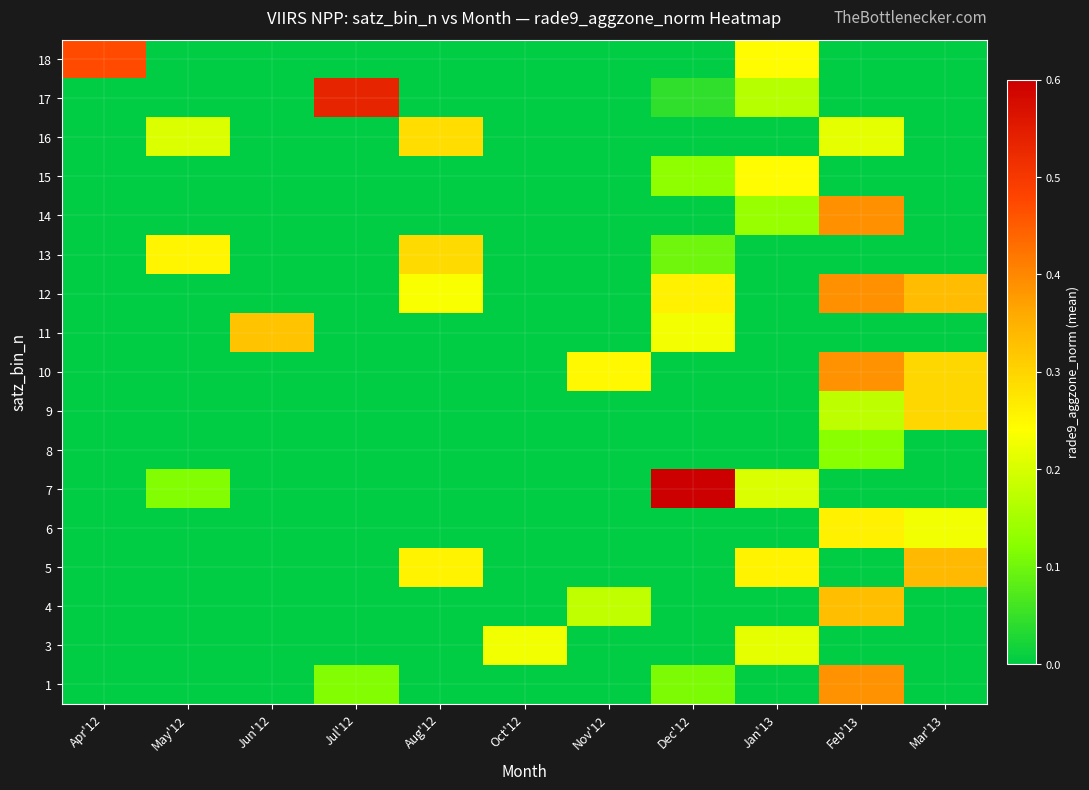

At which category does the chart reach its minimum across all series?

Apr'12